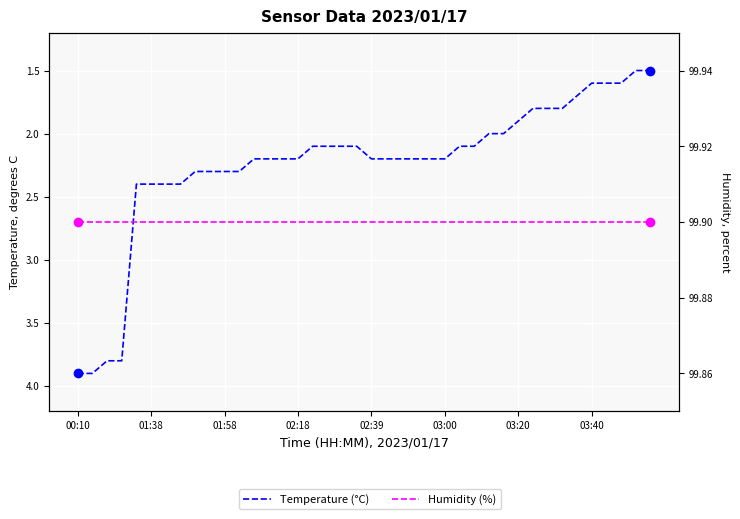

At which label is Humidity (%) closest to 99?

00:10